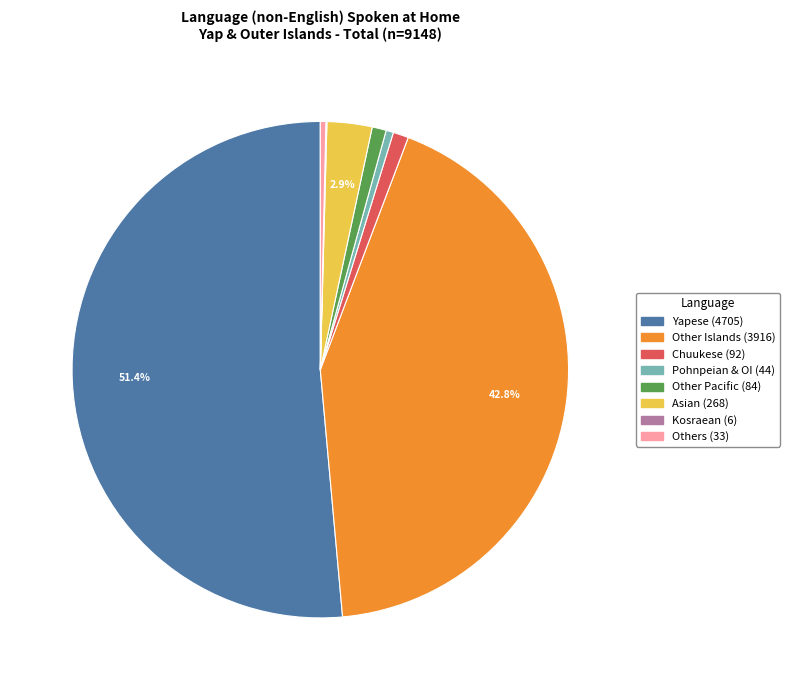

True or false: Other Pacific accounts for 12% of the total.

False